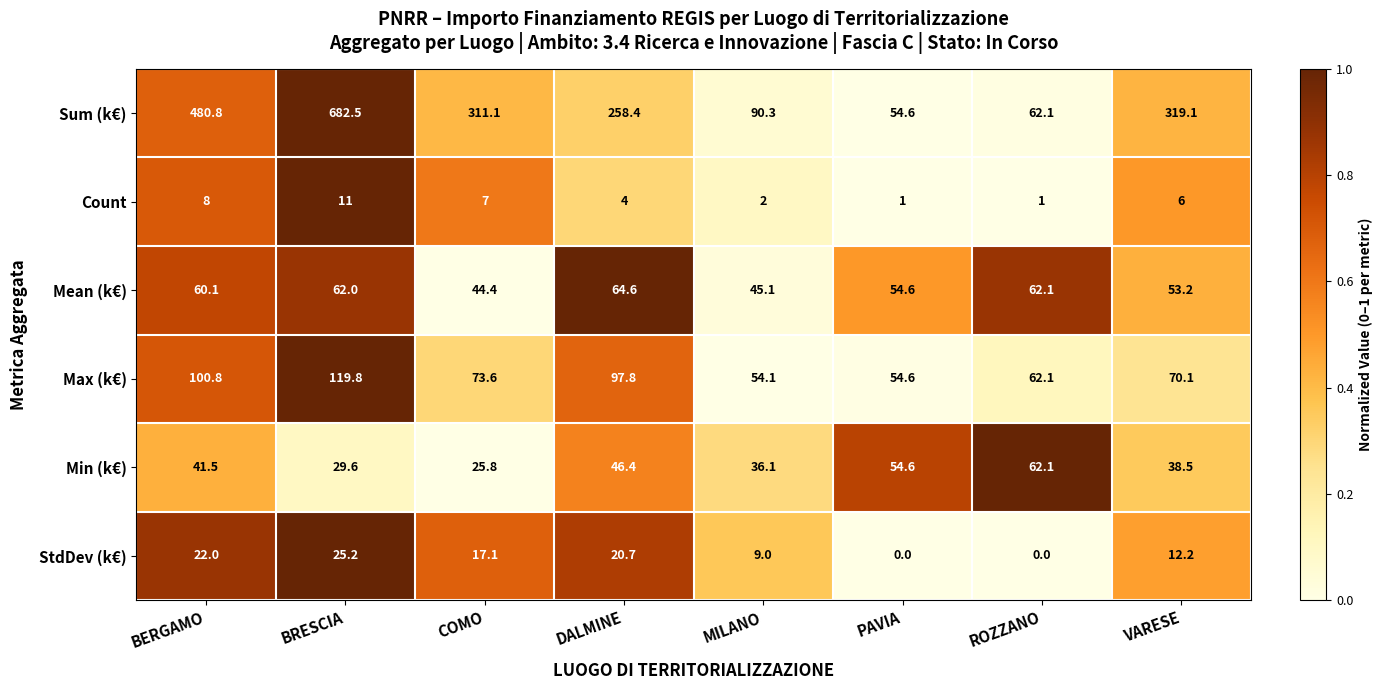

List the series in order of their peak value, highest first.

Sum (k€), Max (k€), Mean (k€), Min (k€), StdDev (k€), Count